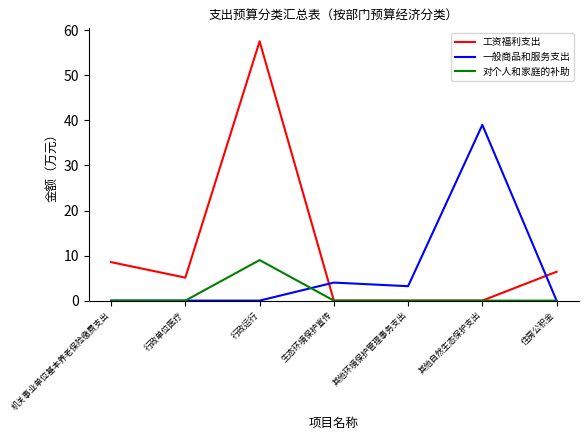

At which label is 一般商品和服务支出 closest to 19?

生态环境保护宣传